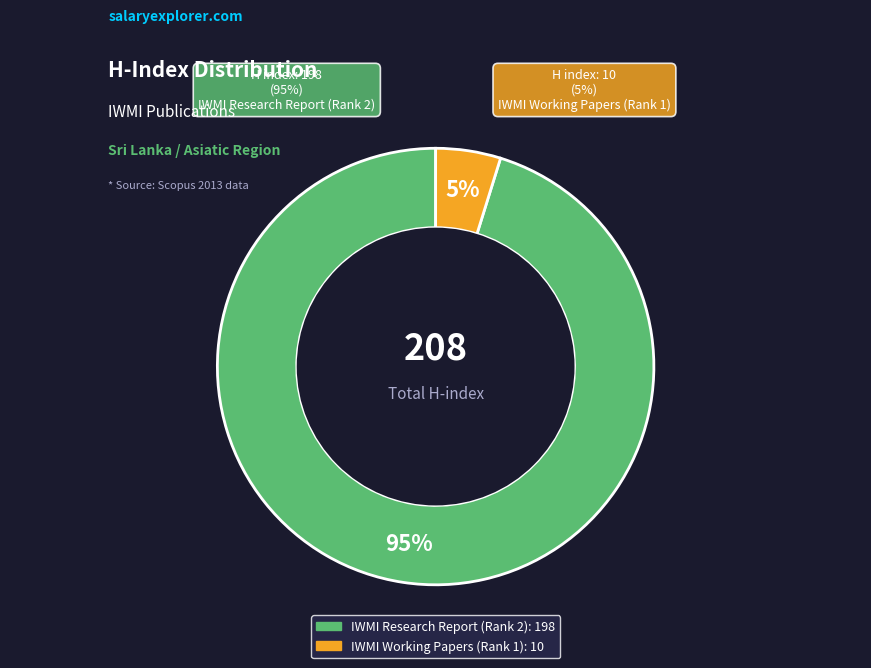

What percentage is the IWMI Working Papers (Rank 1) slice, to the nearest percent?

5%